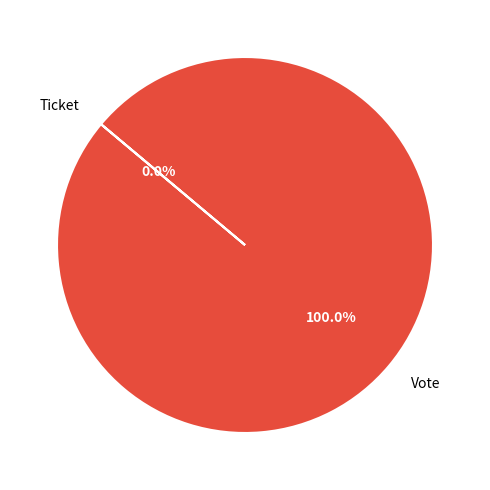

To the nearest percent, what is the average slice percentage?

50%